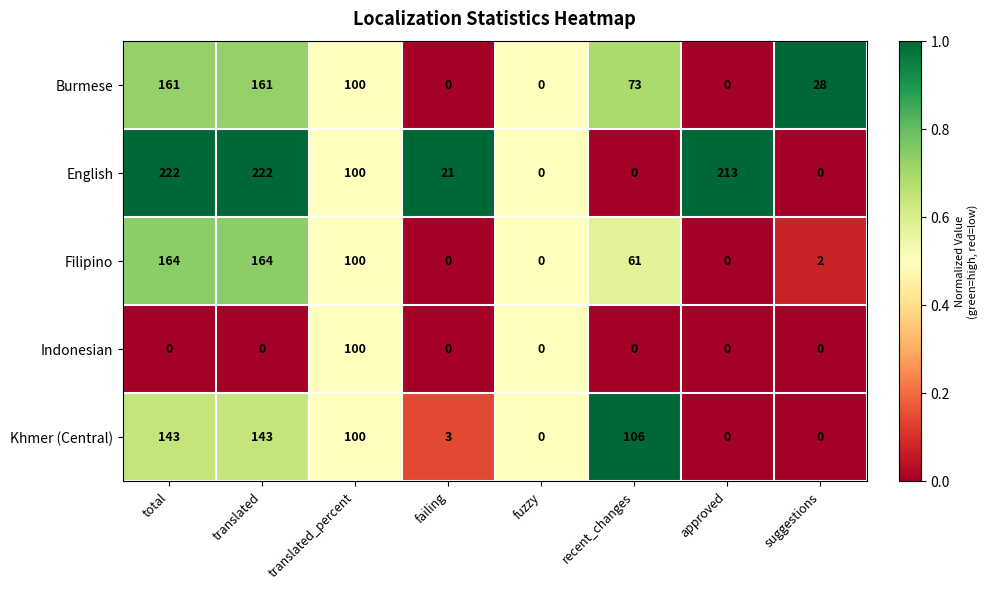

Where does the Burmese series first go above 73?

total